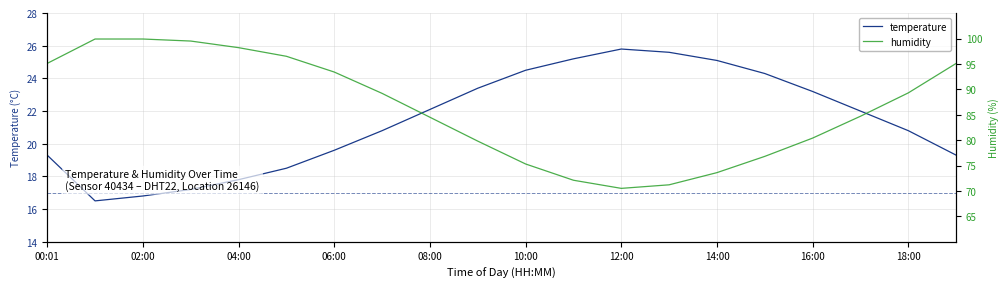

What is the greatest value displayed?

99.9